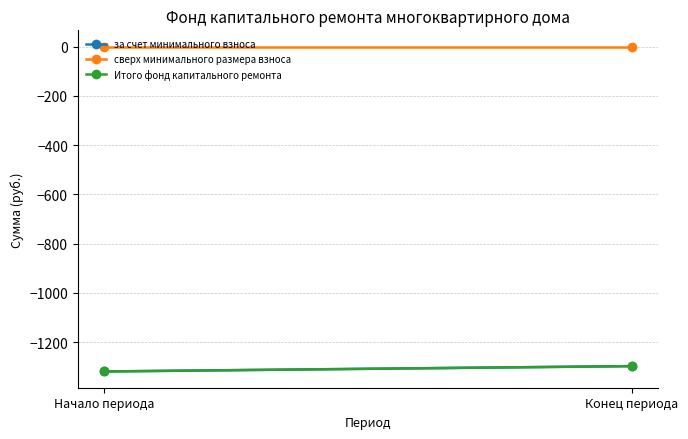

Between Начало периода and Конец периода, which series saw the biggest shift?

за счет минимального взноса